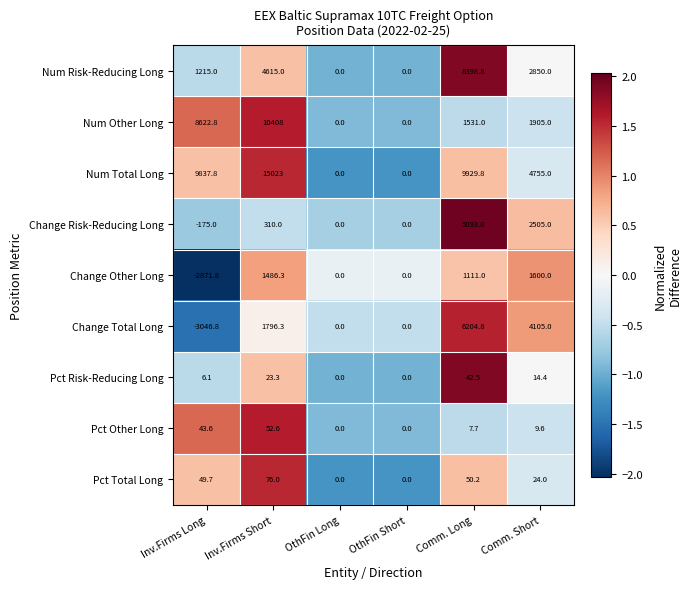

The value of Pct Risk-Reducing Long at Comm. Long is 75.9. True or false?

False